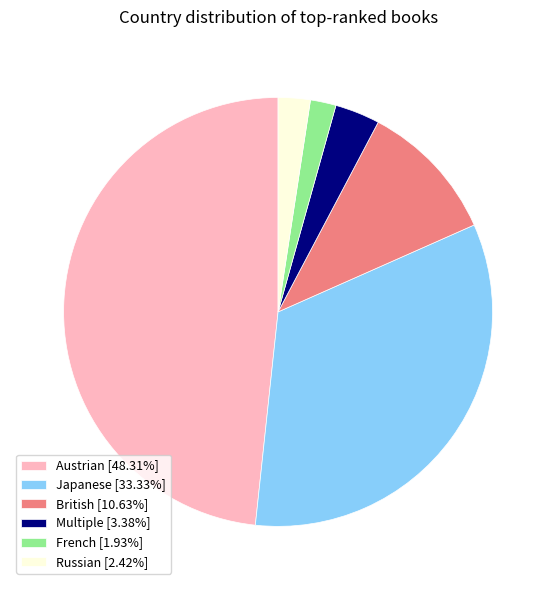

Combined, do Japanese [33.33%] and British [10.63%] account for over 50%?

No